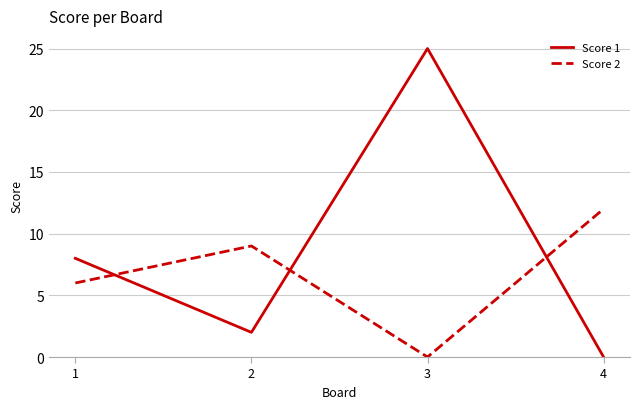

What is the difference between the maximum and second lowest values in the Score 1 series?

23